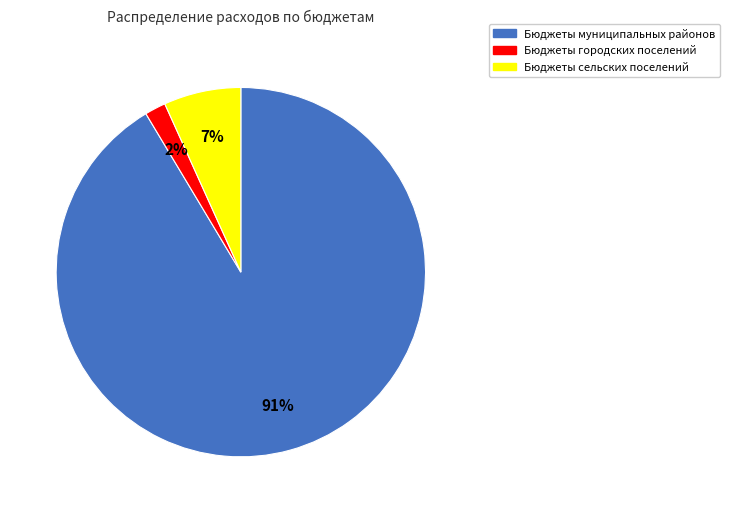

How many slices are in this pie chart?

3